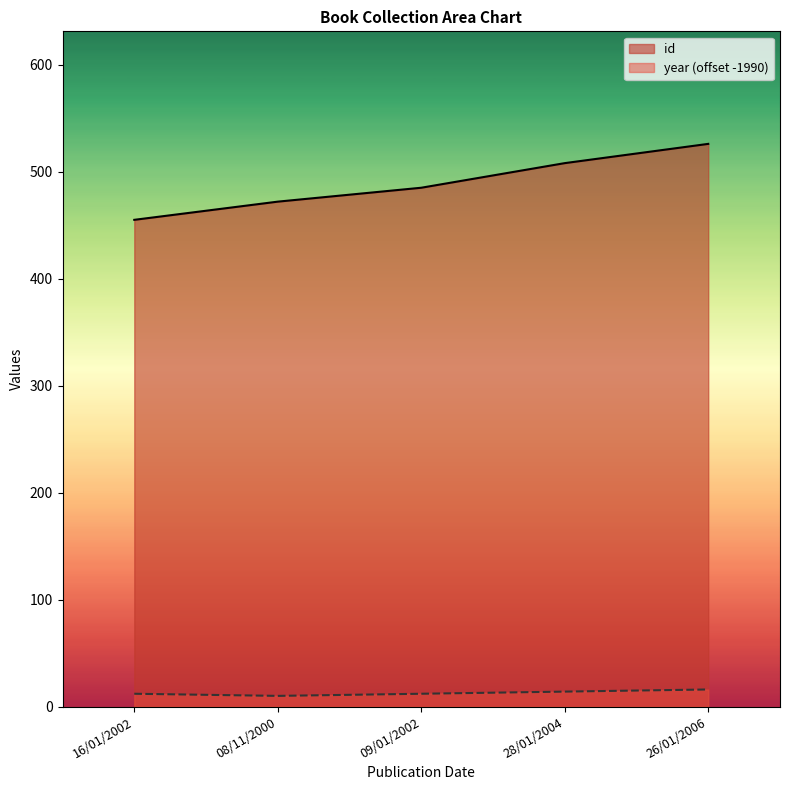

What is the difference between the maximum and minimum values in the year series?

6